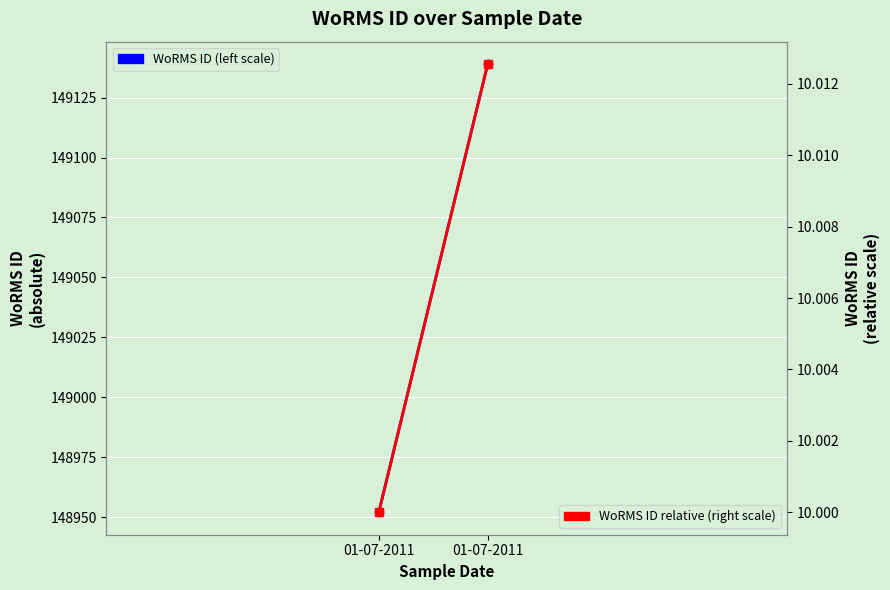

What is the maximum value shown in the chart?

149139.0